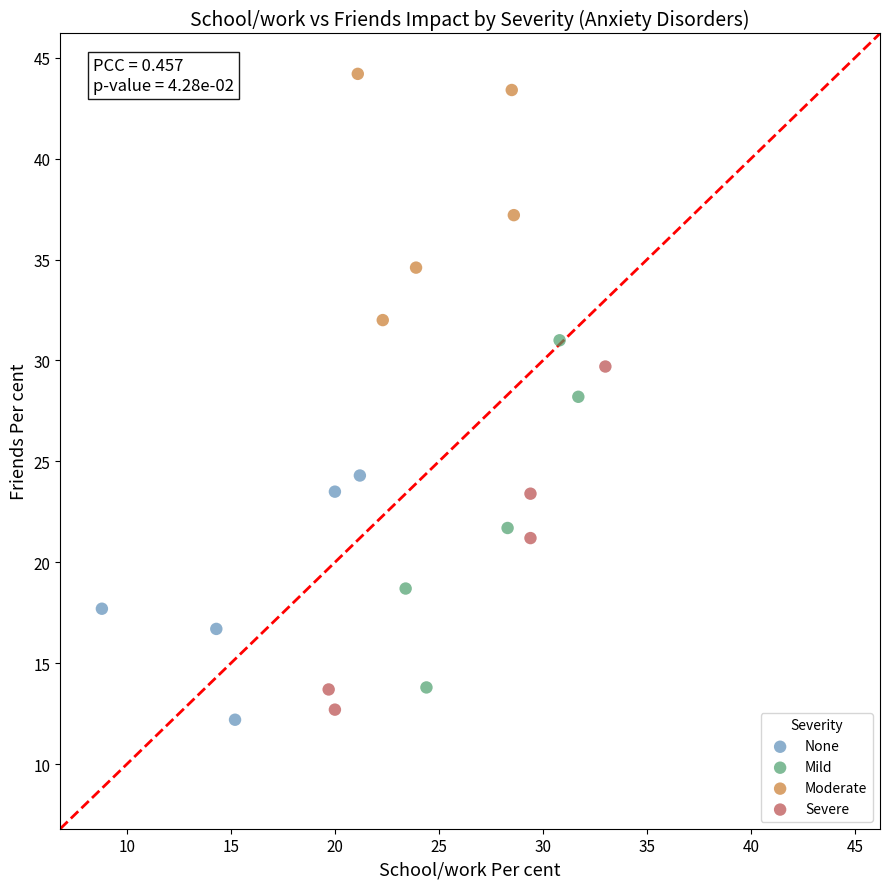

Which series reaches the maximum Y coordinate?

Moderate